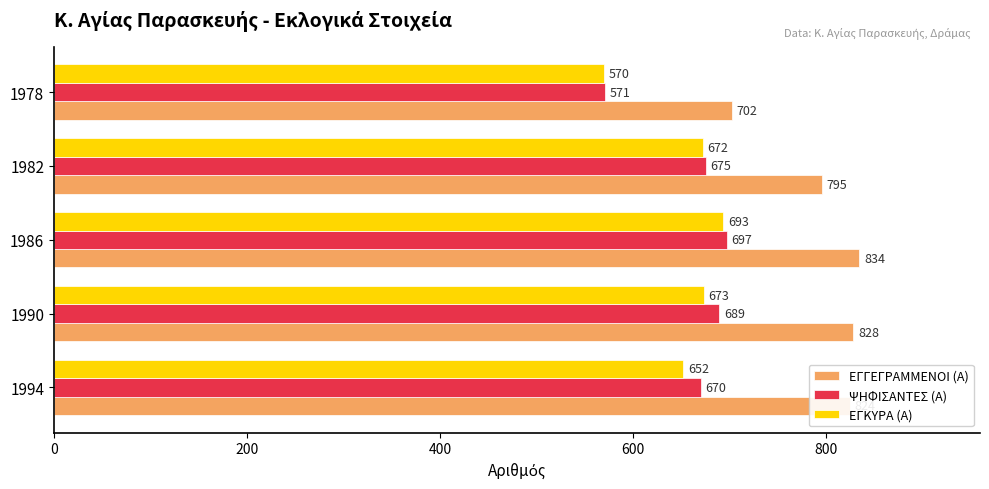

Is it true that ΨΗΦΙΣΑΝΤΕΣ (Α) equals 697 at 1986?

True